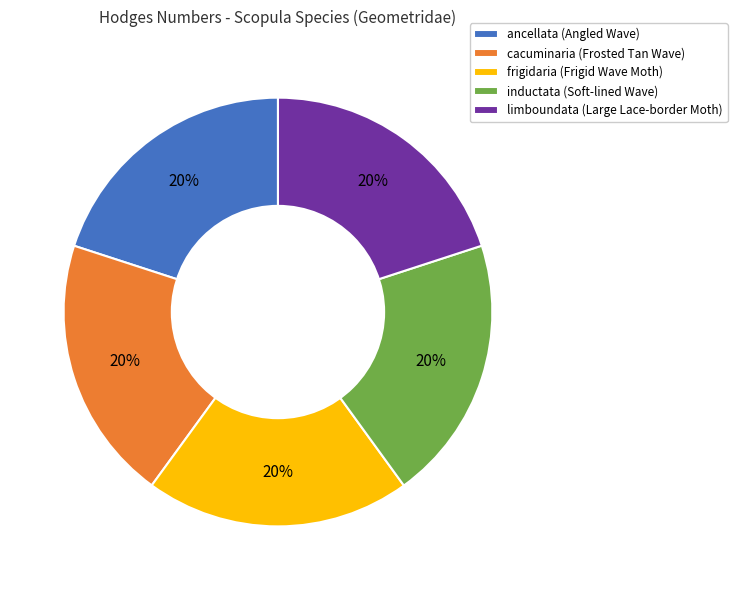

Does ancellata account for over 50% of the chart?

No